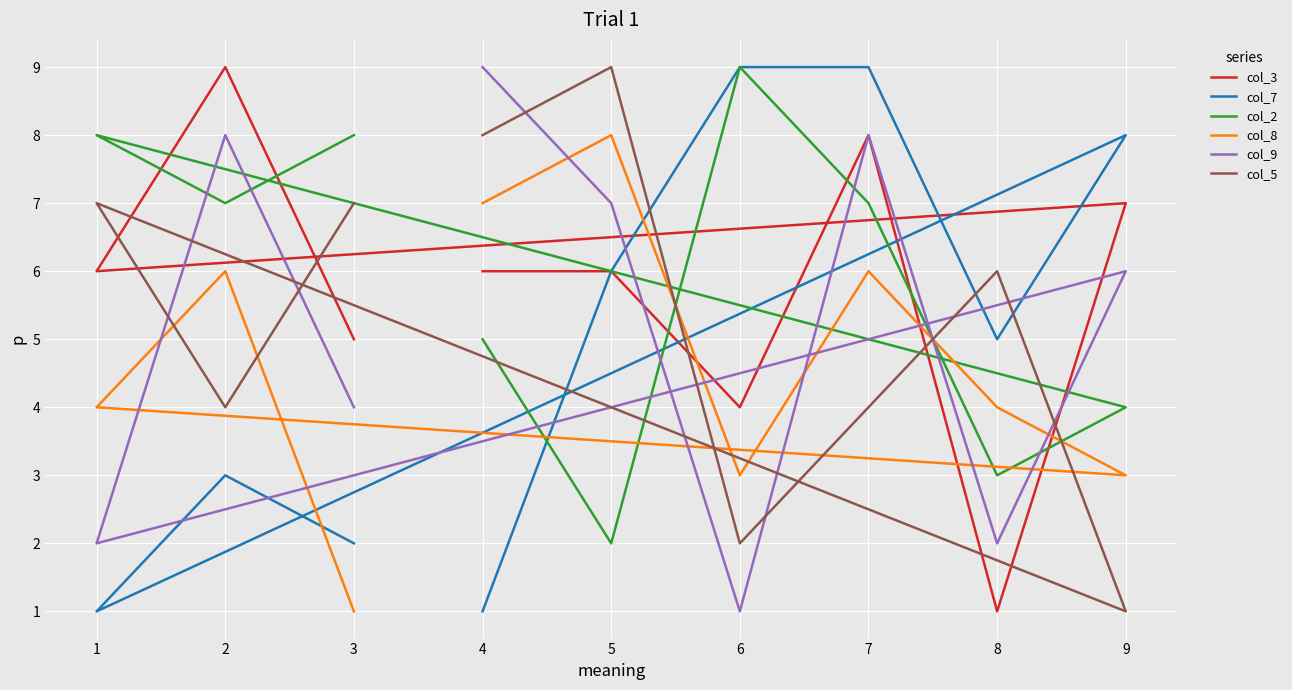

Which series ends up on top after the final intersection of col_2 and col_5?

col_2